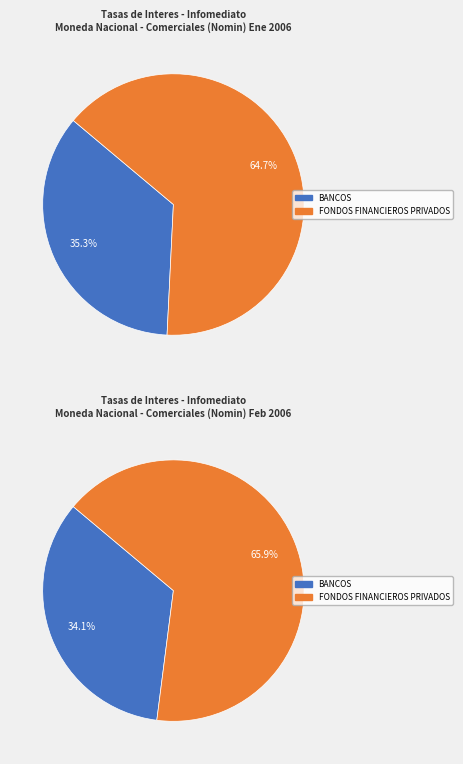

Which category has the biggest portion of the pie?

FONDOS FINANCIEROS PRIVADOS